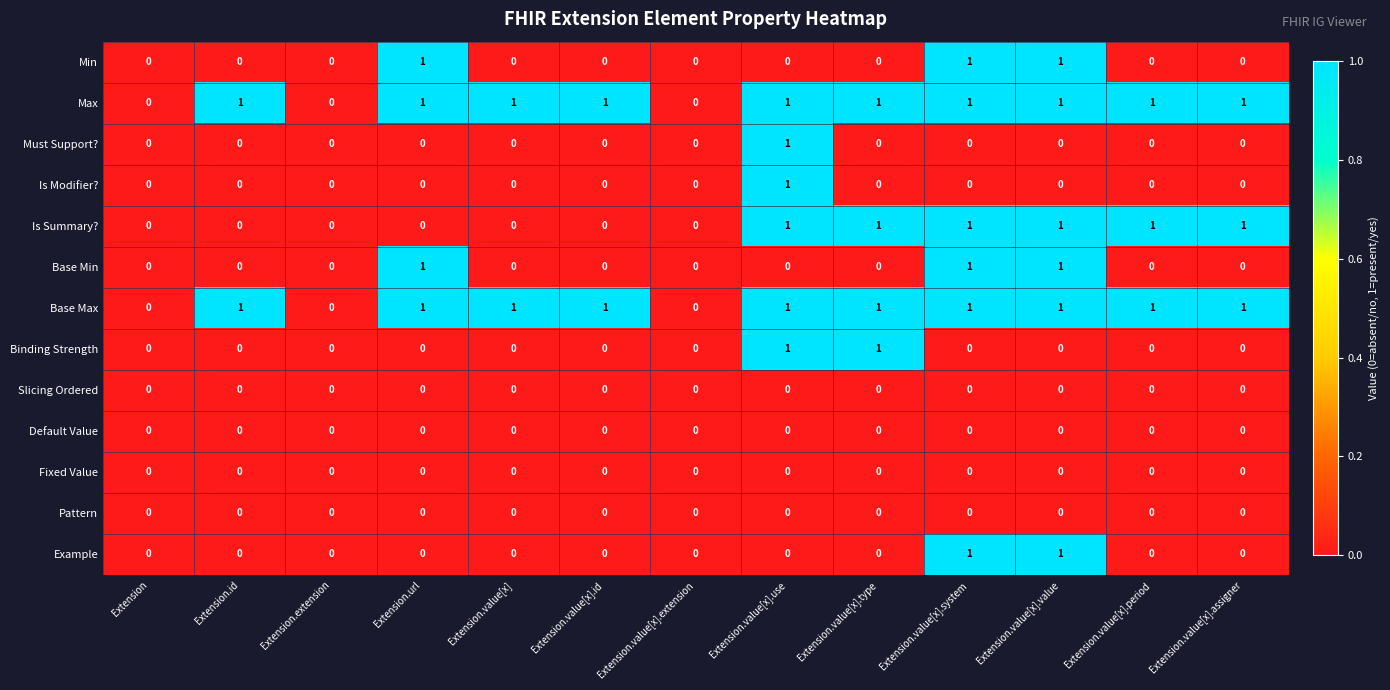

How many Is Summary? values are between 0 and 1?

13